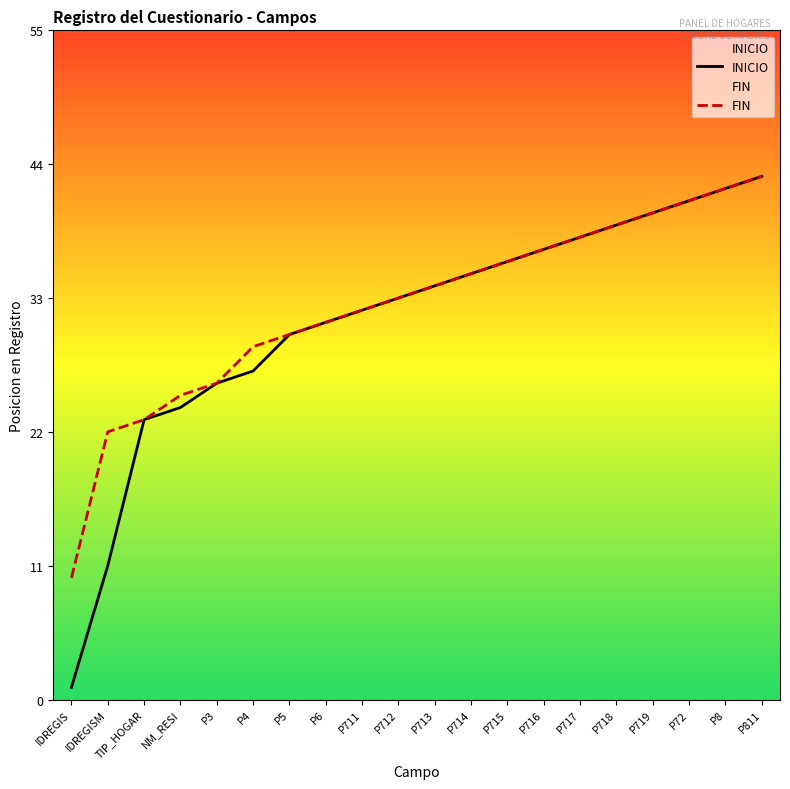

List the labels in order of FIN value, smallest first.

IDREGIS, IDREGISM, TIP_HOGAR, NM_RESI, P3, P4, P5, P6, P711, P712, P713, P714, P715, P716, P717, P718, P719, P72, P8, P811